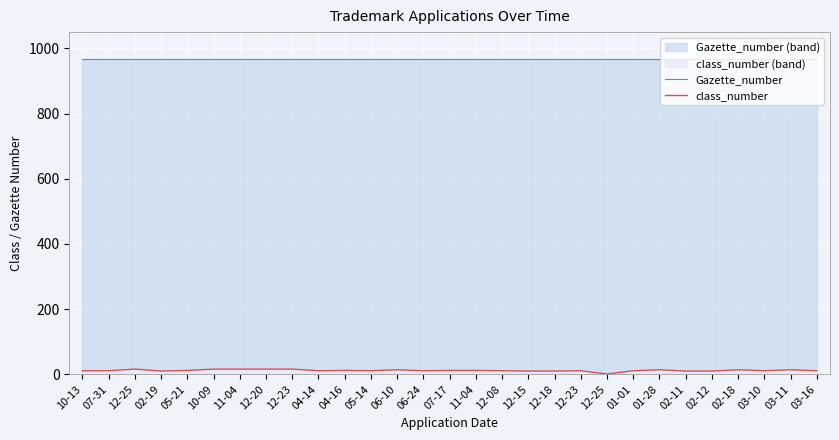

How many data points does each series have?

29